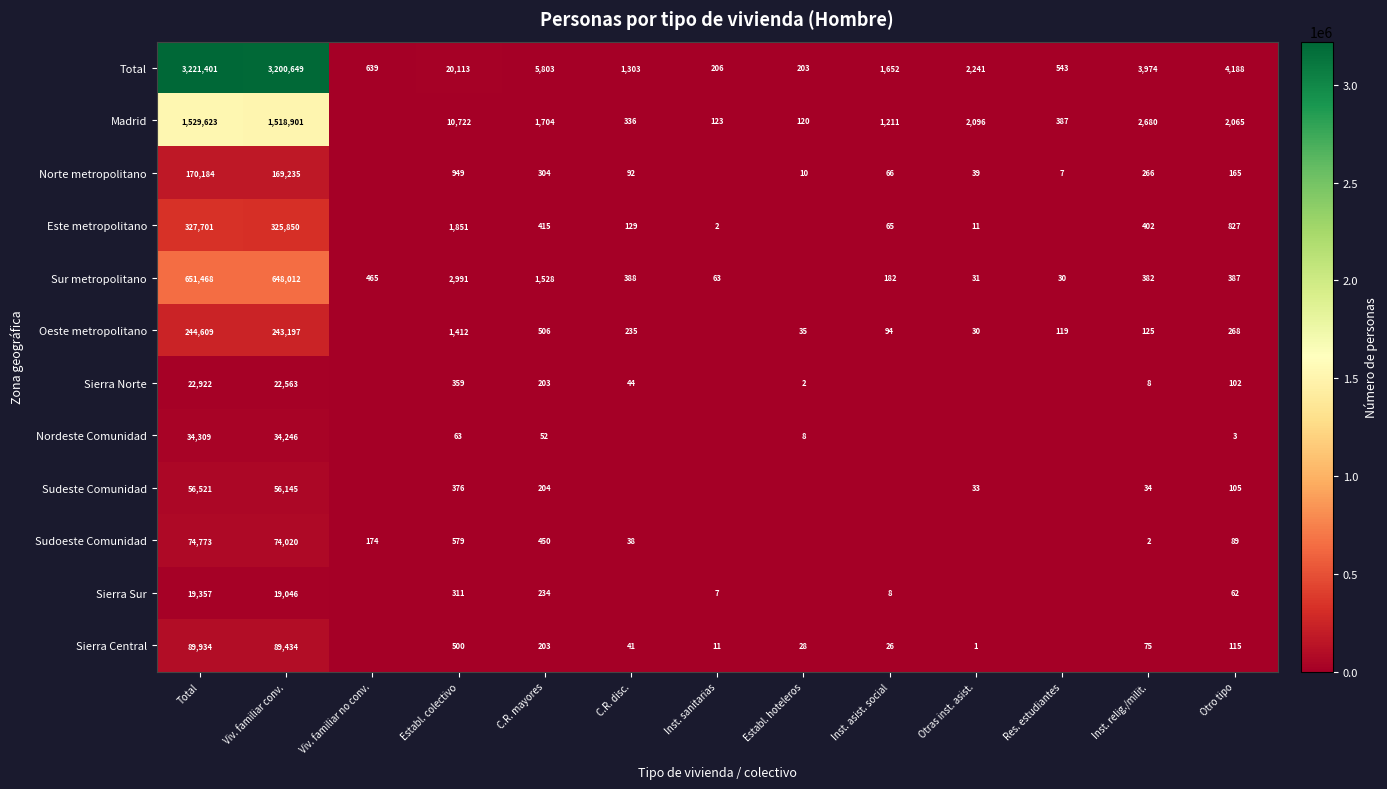

The Sudoeste Comunidad series shows 17801 at Total. True or false?

False